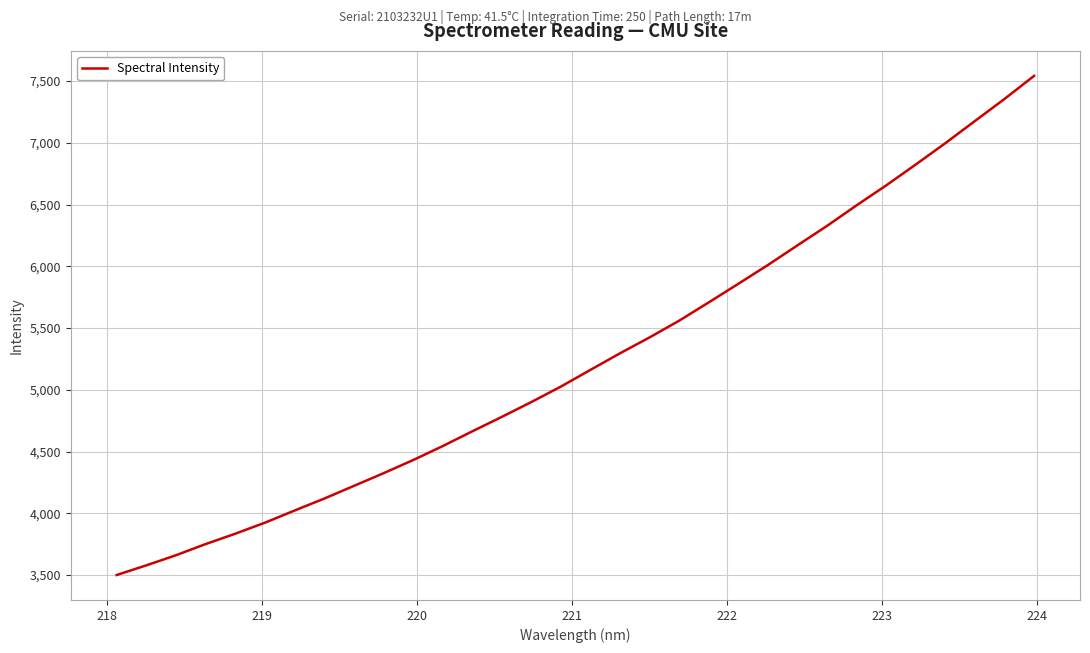

Reading left to right, transcribe all the data shown in this chart.

3500.8	3578.8	3660.7	3750.9	3834.8	3924.0	4022.2	4118.9	4221.2	4323.9	4430.4	4543.5	4663.2	4780.5	4900.9	5026.2	5161.6	5295.8	5424.6	5560.1	5708.2	5858.8	6010.9	6170.1	6327.8	6494.3	6655.6	6824.6	6997.2	7176.5	7355.0	7541.7